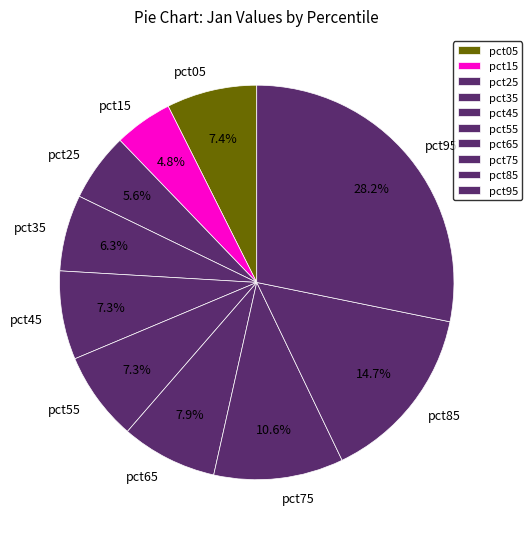

The pct35 slice represents 17% of the pie. True or false?

False